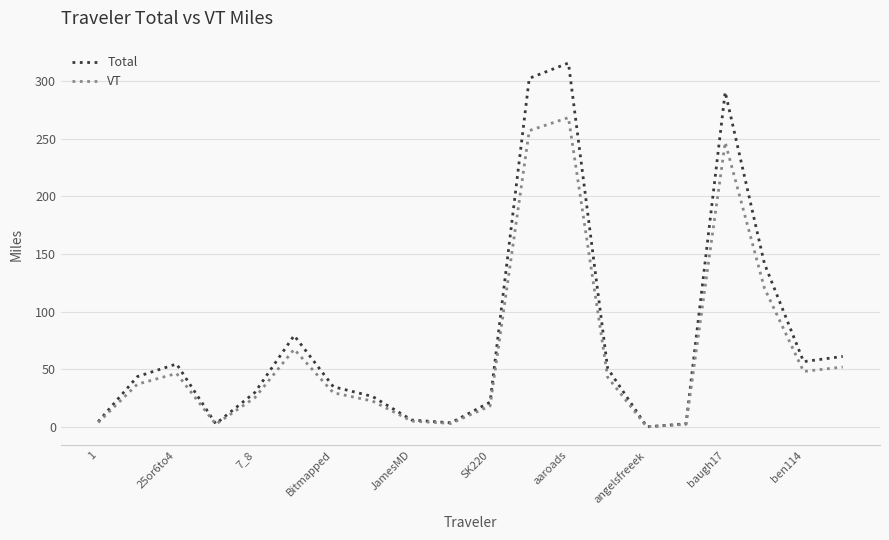

List the series in order of their peak value, lowest first.

VT, Total